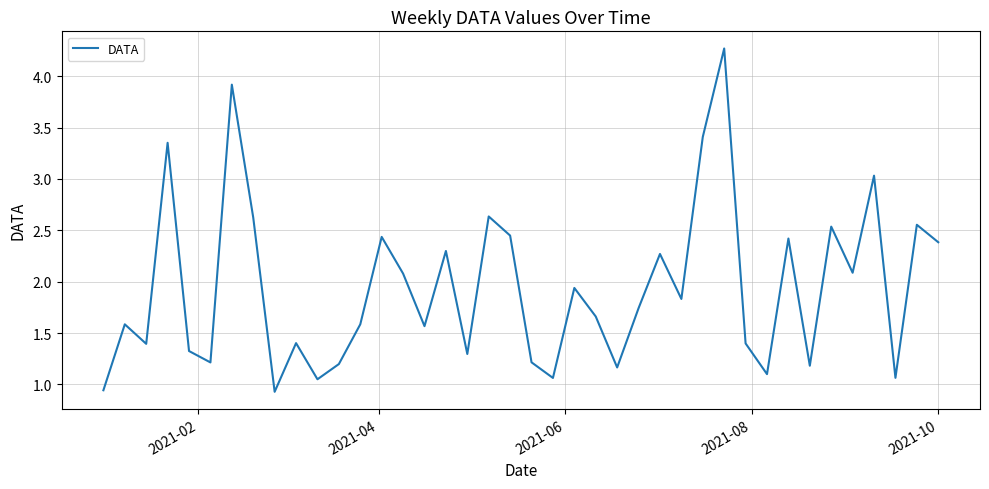

How many categories are shown in the chart?

40